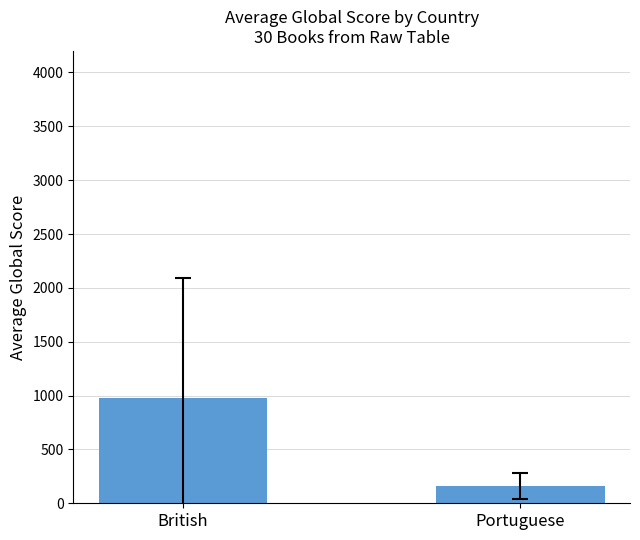

Reading right to left, transcribe all the data shown in this chart.

Portuguese=160.5	British=975.3